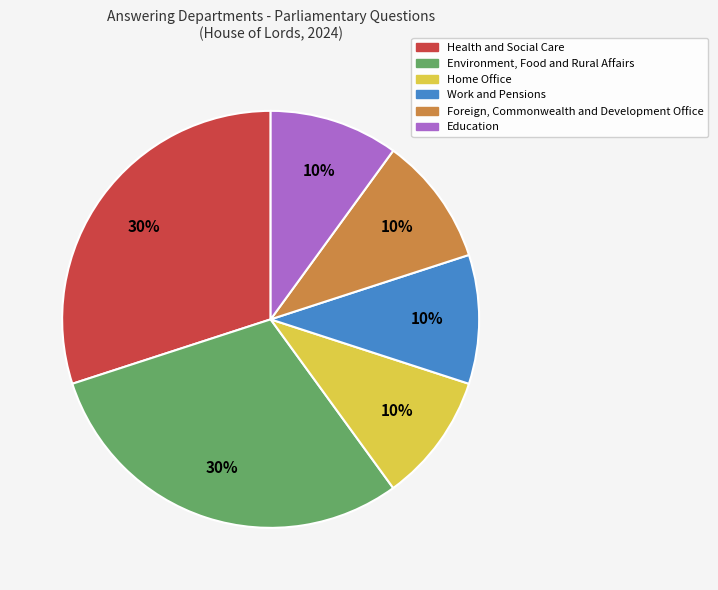

How many slices are in this pie chart?

6